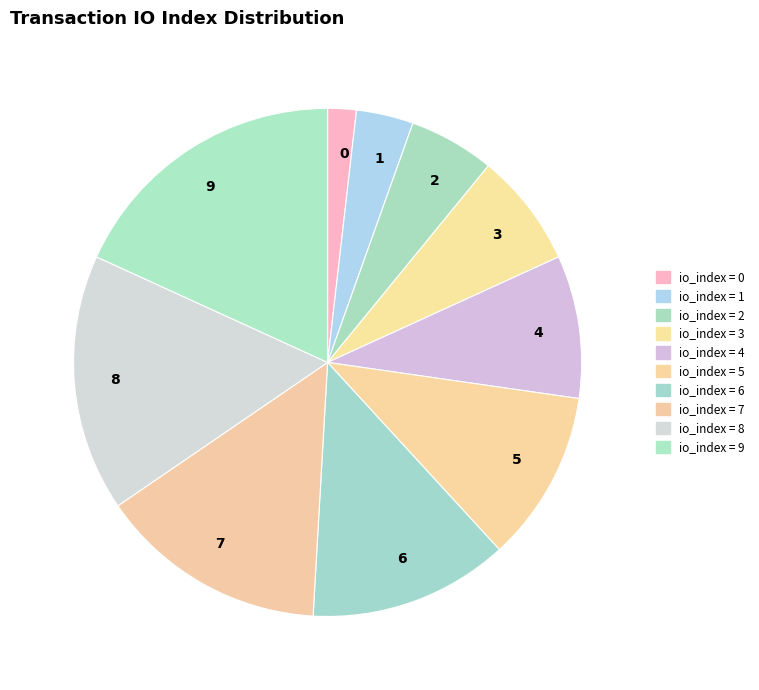

Rank the categories by value from lowest to highest.

0, 1, 2, 3, 4, 5, 6, 7, 8, 9